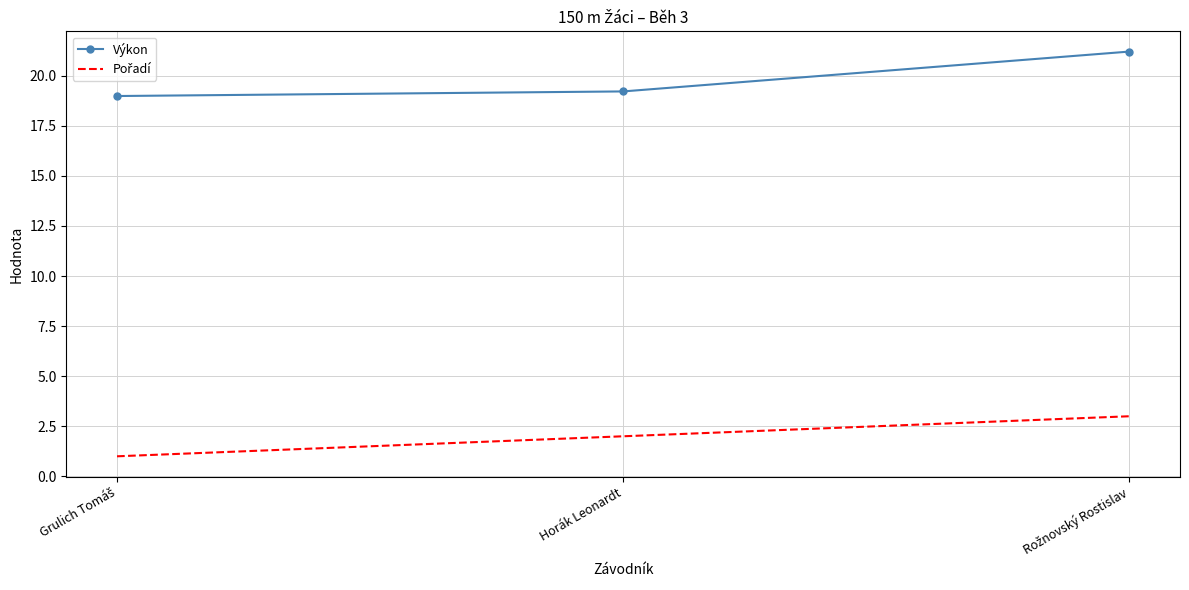

At how many categories does at least one series exceed 16?

3